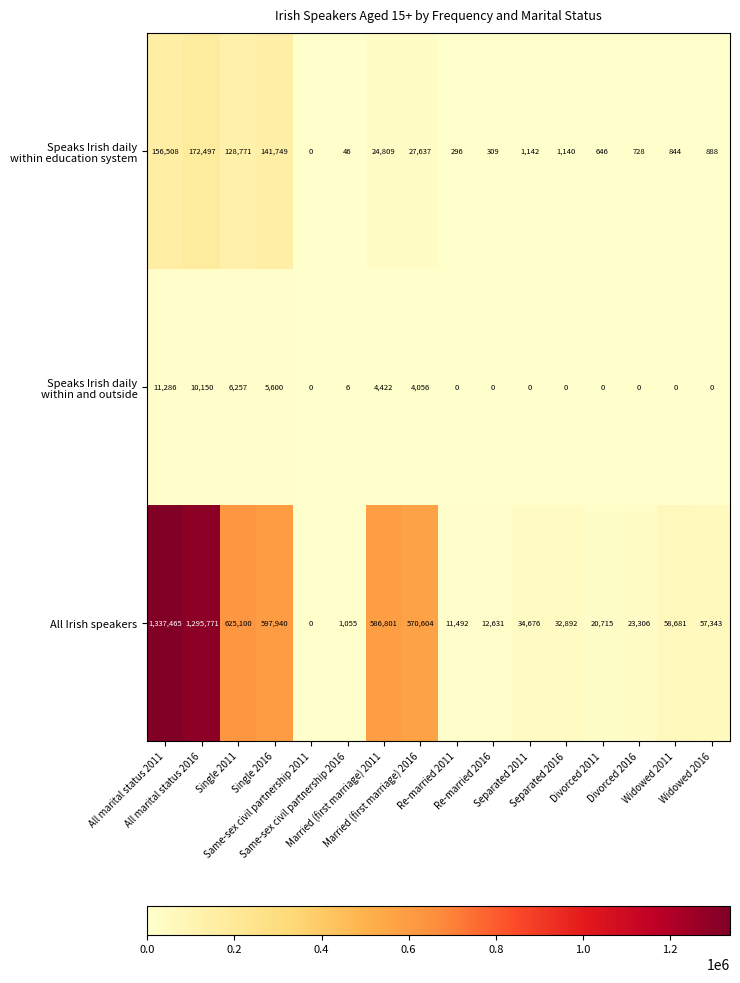

What is the difference between the maximum and minimum values in the All Irish speakers series?

1337465